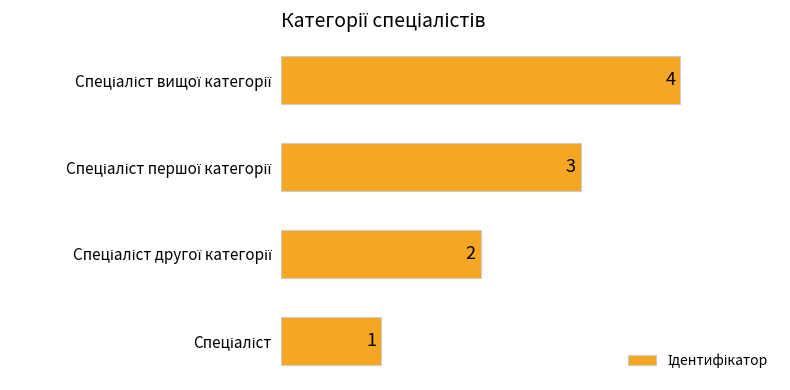

What is the maximum value shown in the chart?

4